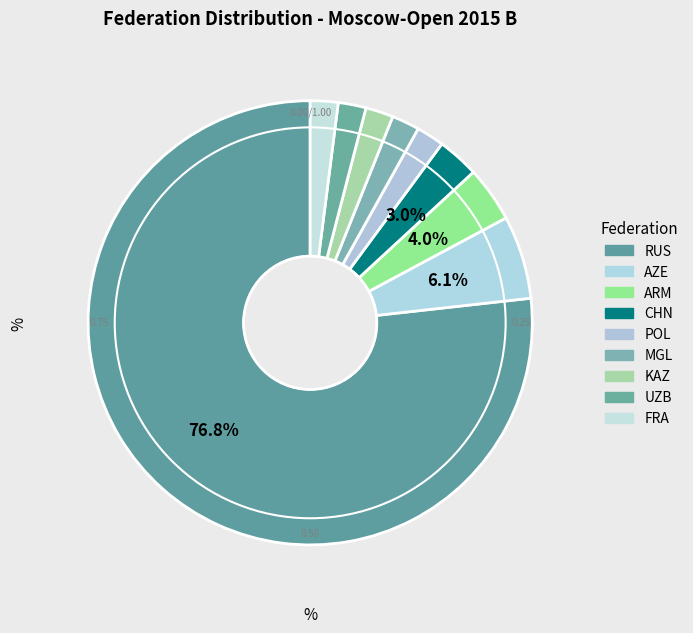

To the nearest percent, what percentage of the pie is AZE?

6%